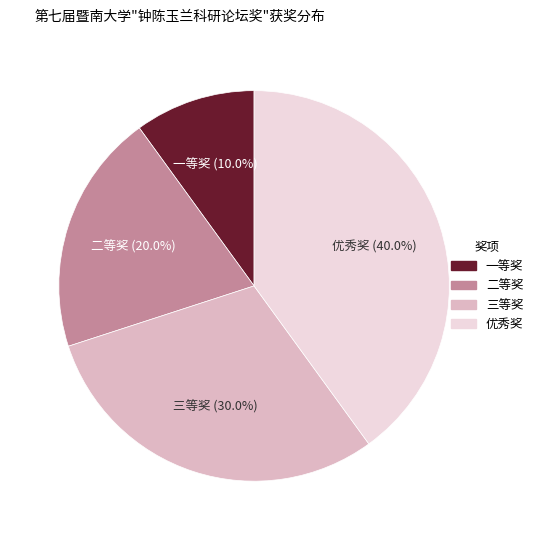

To the nearest percent, what percentage of the pie is 一等奖?

10%